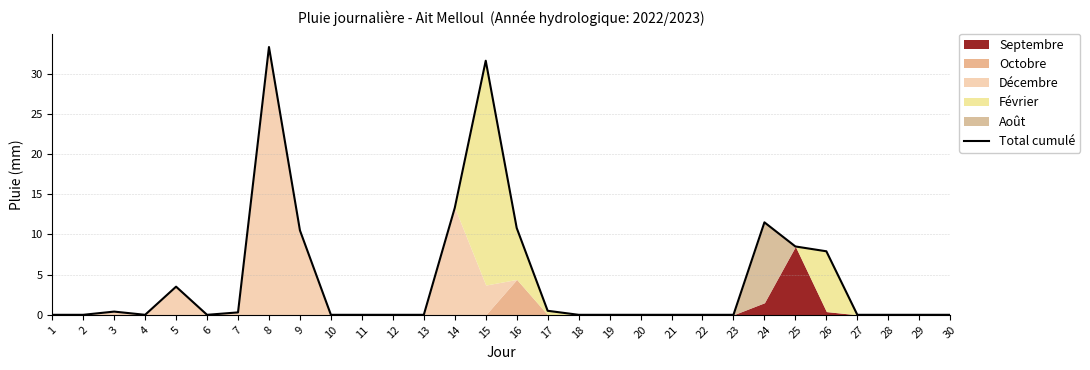

Rank the categories by value from lowest to highest.

1, 2, 4, 6, 10, 11, 12, 13, 18, 19, 20, 21, 22, 23, 27, 28, 29, 30, 7, 3, 17, 5, 26, 25, 9, 16, 24, 14, 15, 8